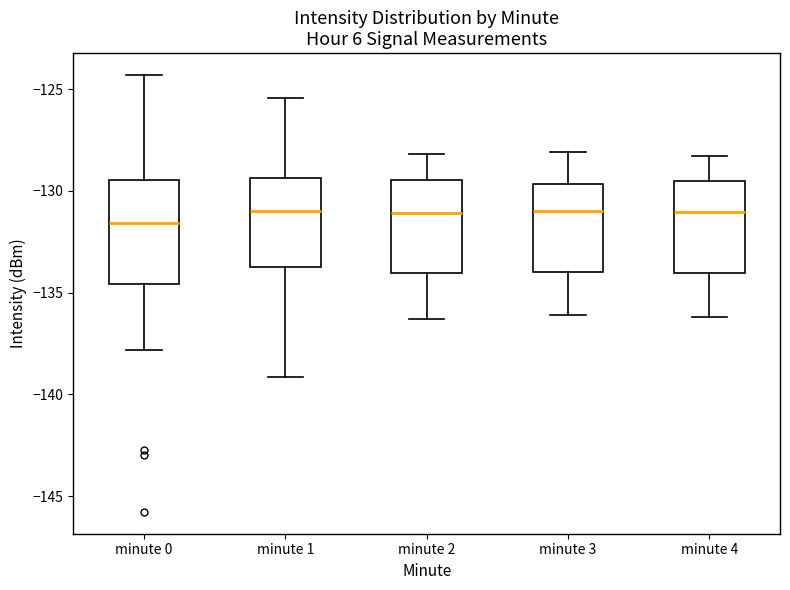

Where is the upper edge of the box for minute 2 on the y-axis? The values are not printed on the chart, so give them approximately, as read against the axis.

-129.5